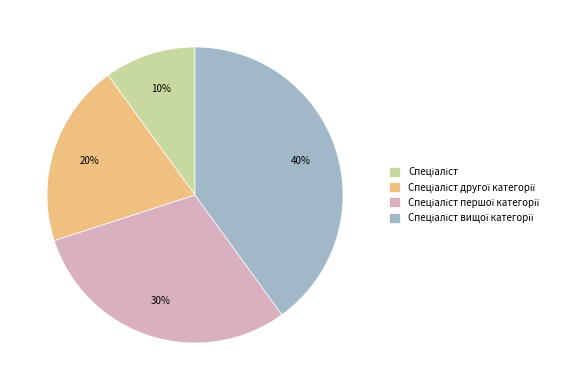

Is there a majority slice in this chart?

No